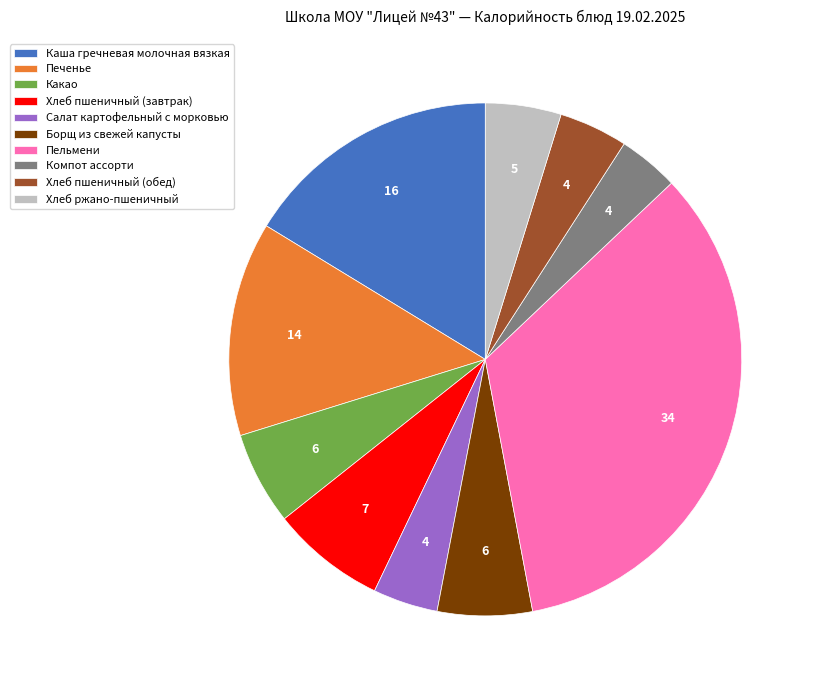

Which has a higher value, Хлеб пшеничный (обед) or Пельмени?

Пельмени